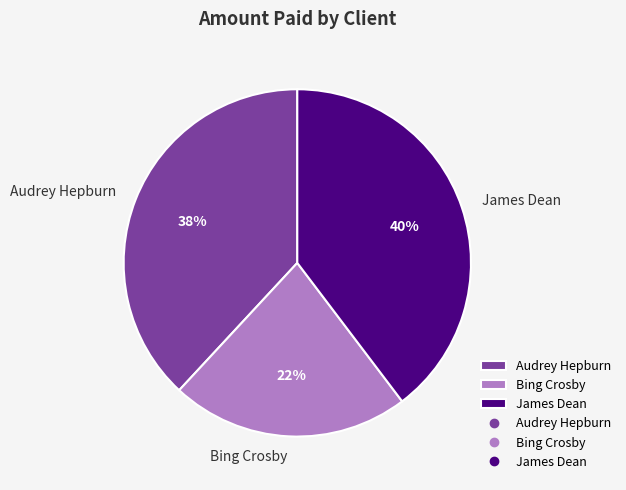

Do Bing Crosby and Audrey Hepburn together represent more than half of the pie?

Yes